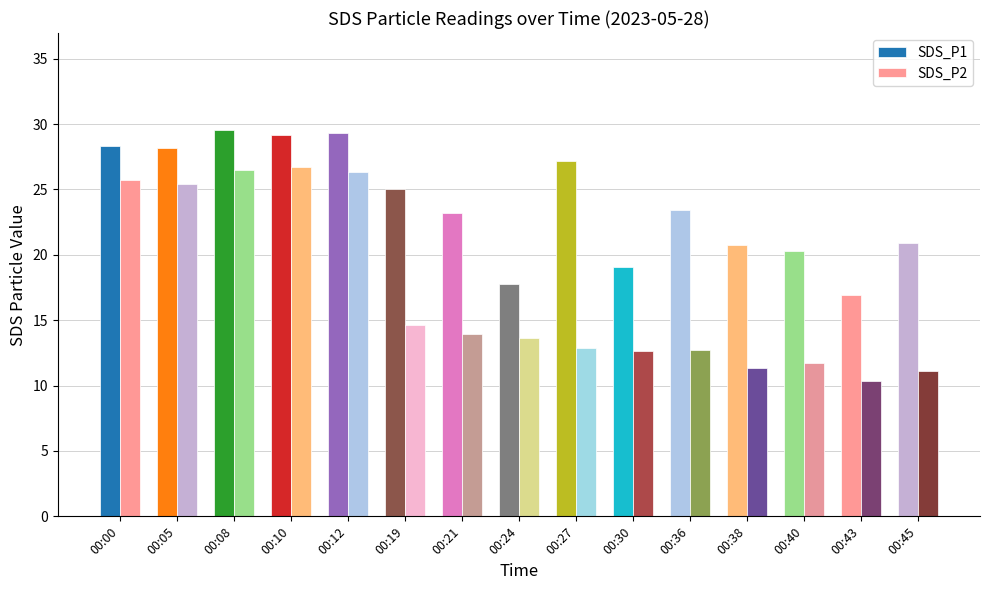

Rank the series at 00:10 from highest to lowest value.

SDS_P1, SDS_P2